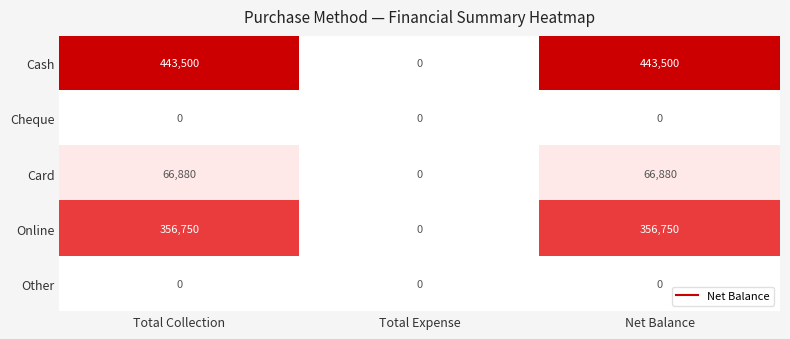

What is the approximate value of Online at Total Collection, to the nearest 100?

356800